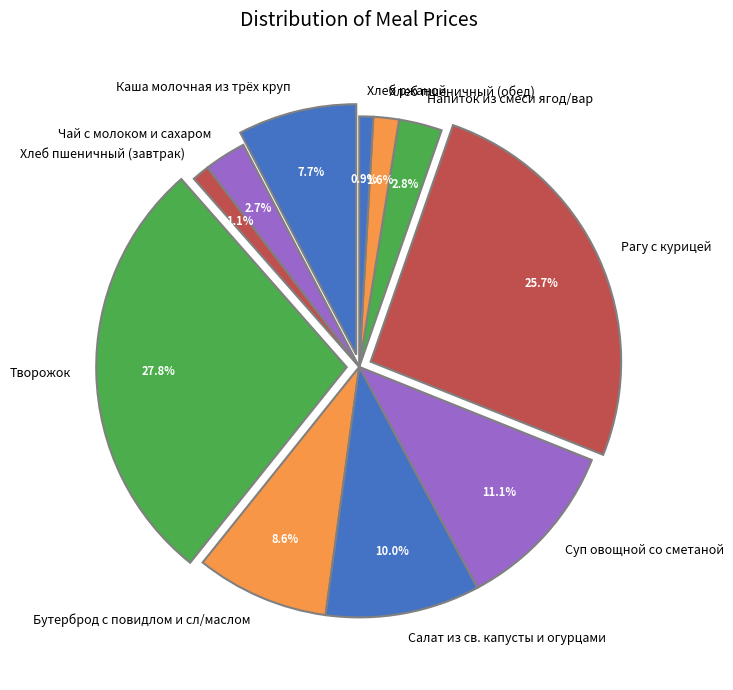

Does any single category account for the majority?

No